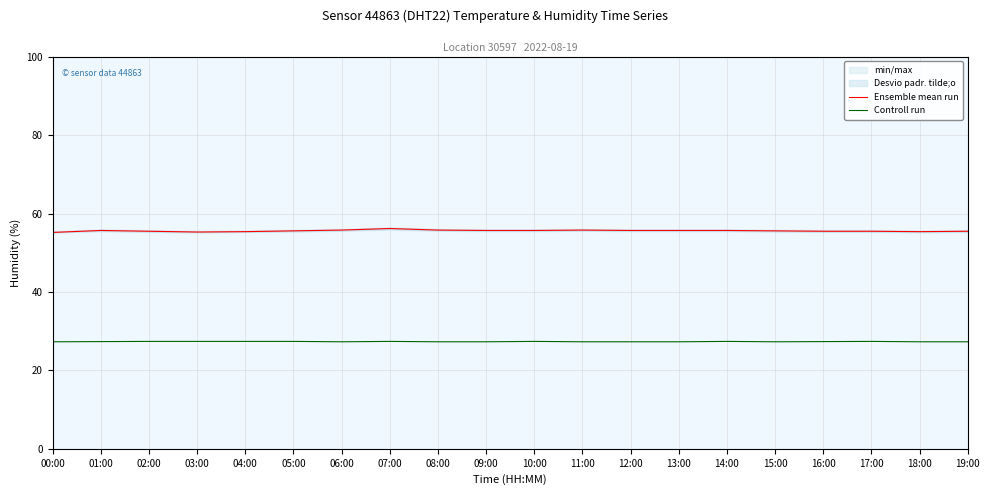

Which series changed the most between 04:00 and 05:00?

Ensemble mean run